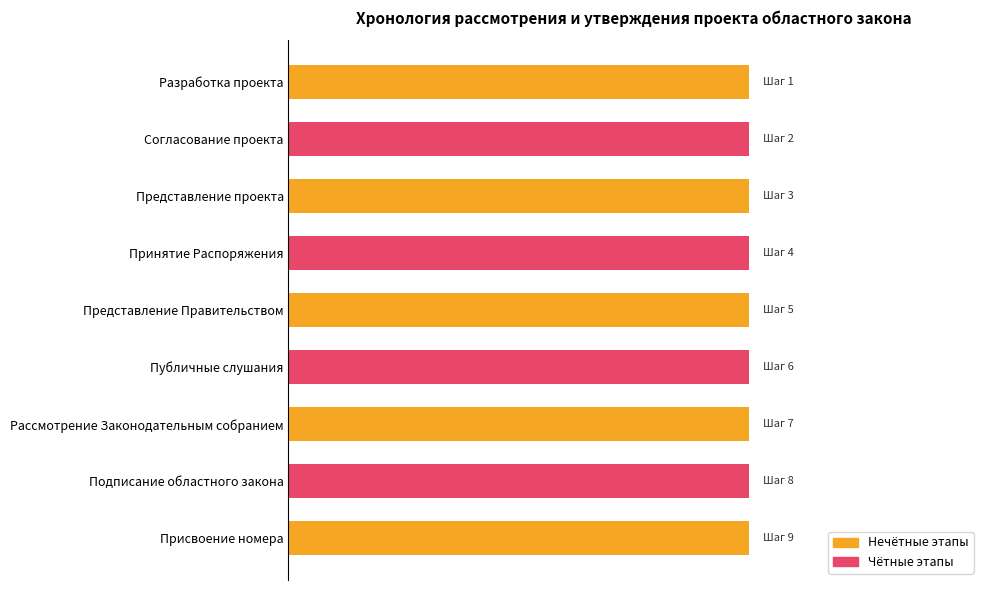

Between Рассмотрение Законодательным собранием and Согласование проекта, which is larger?

Рассмотрение Законодательным собранием